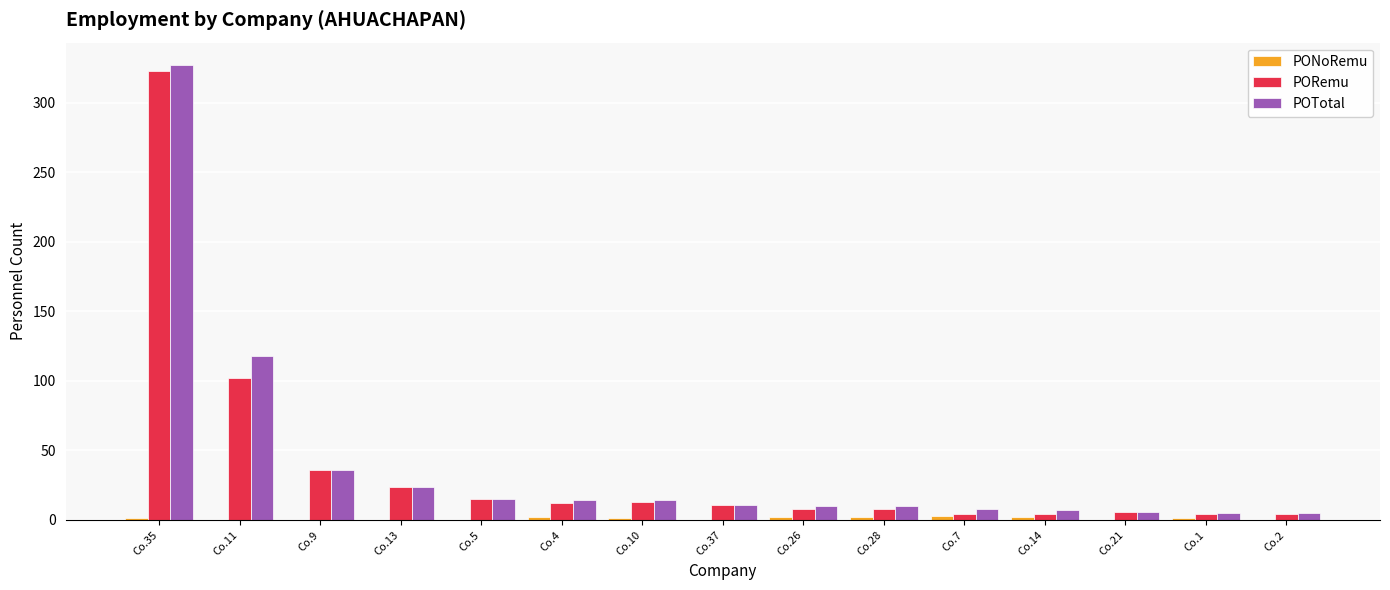

Are the bars horizontal?

No